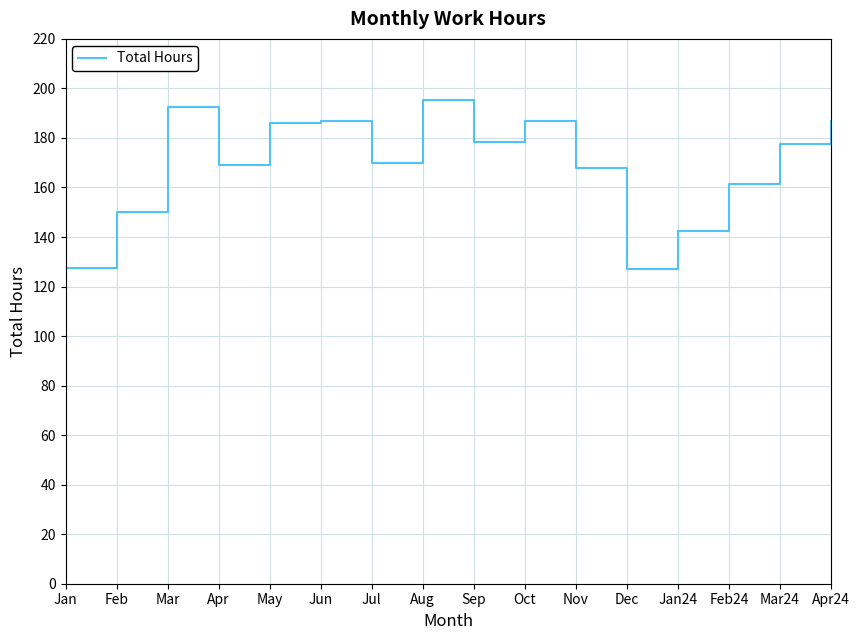

How many interior local valleys (lower than both neighbors) does the data have?

4